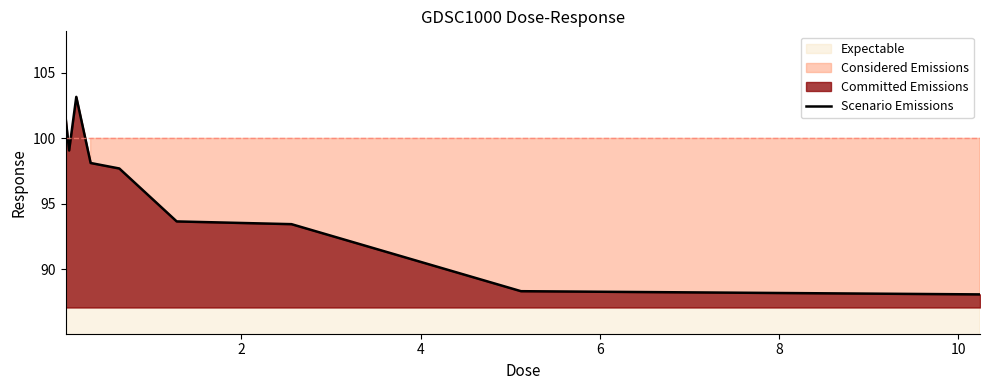

What is the maximum value for Scenario Emissions?

103.2